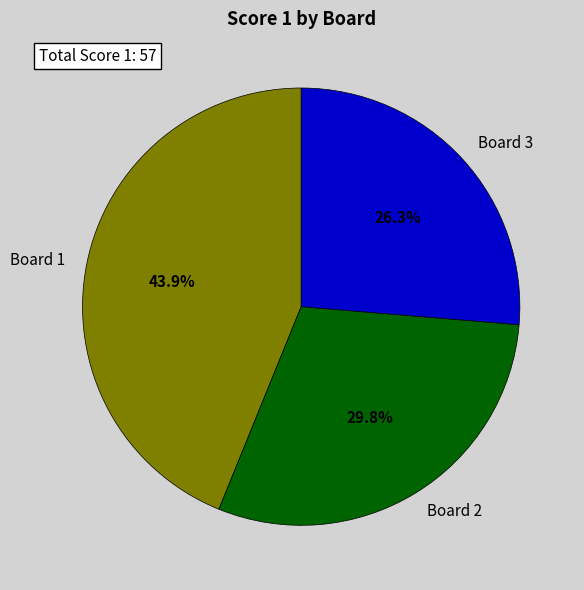

To the nearest percent, what is the average slice percentage?

33%